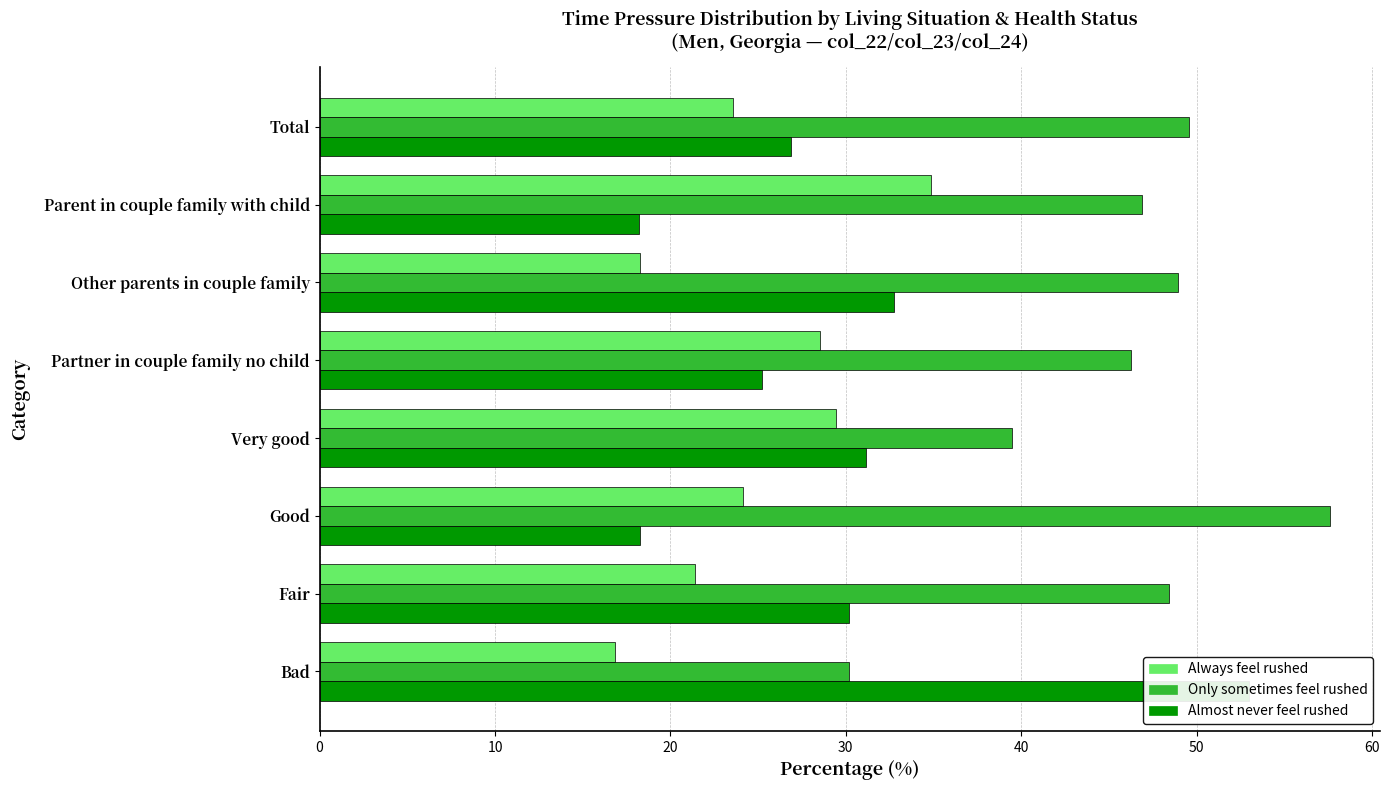

What is the maximum value for Only sometimes feel rushed?

57.6